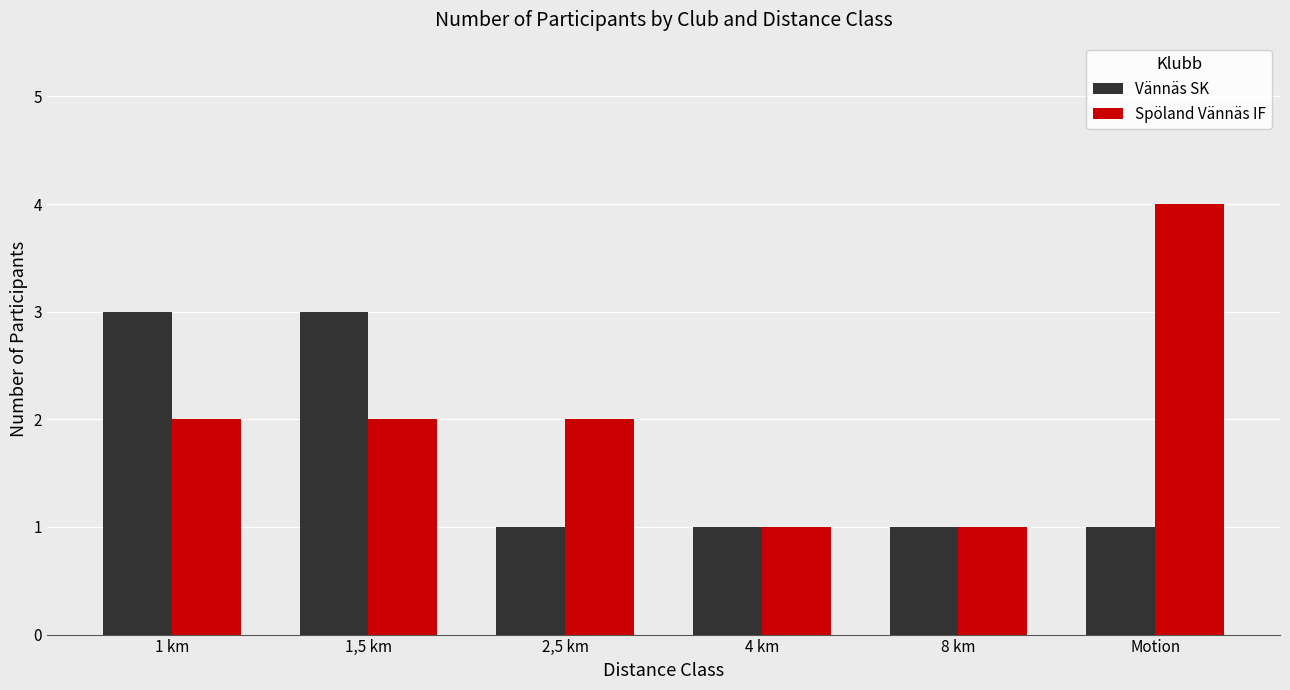

What is the lowest value of the Spöland Vännäs IF series?

1